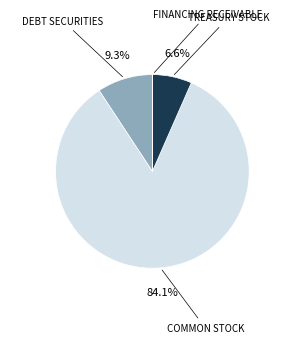

Do TREASURY STOCK and DEBT SECURITIES together represent more than half of the pie?

No